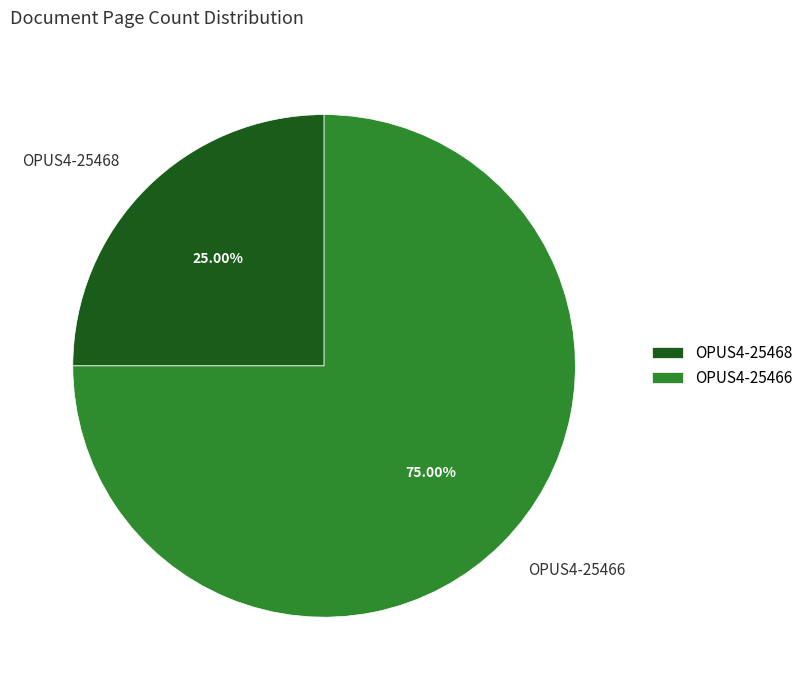

Which slice represents more than half of the pie?

OPUS4-25466